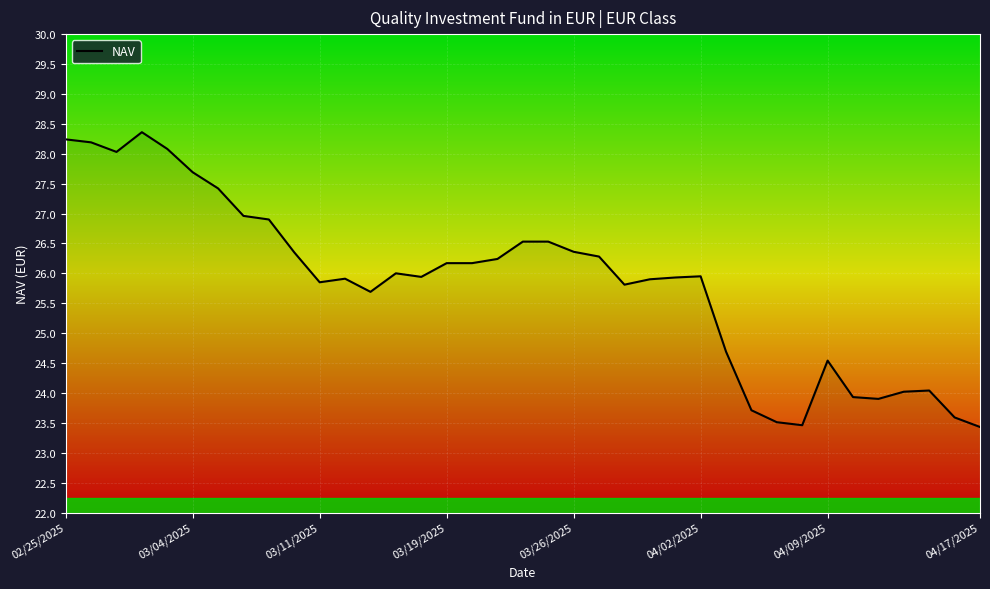

Which has a higher value, 03/26/2025 or 03/04/2025?

03/04/2025